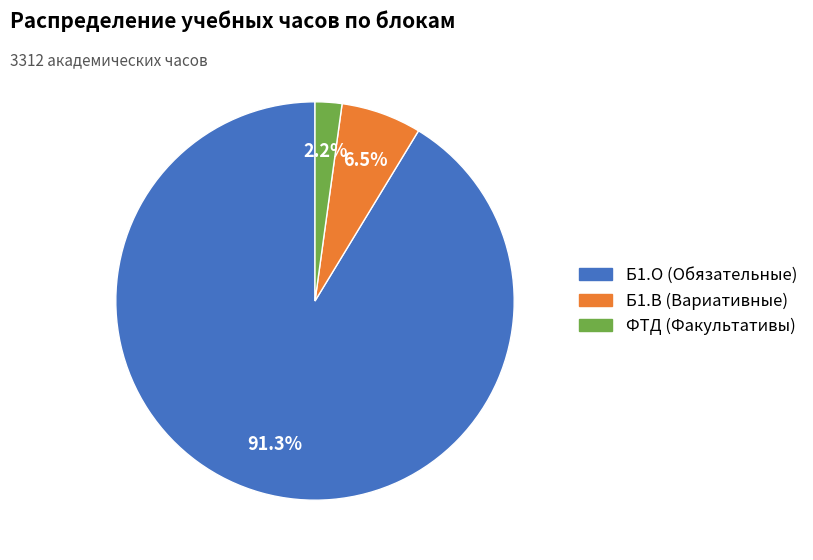

Does any single category account for the majority?

Yes